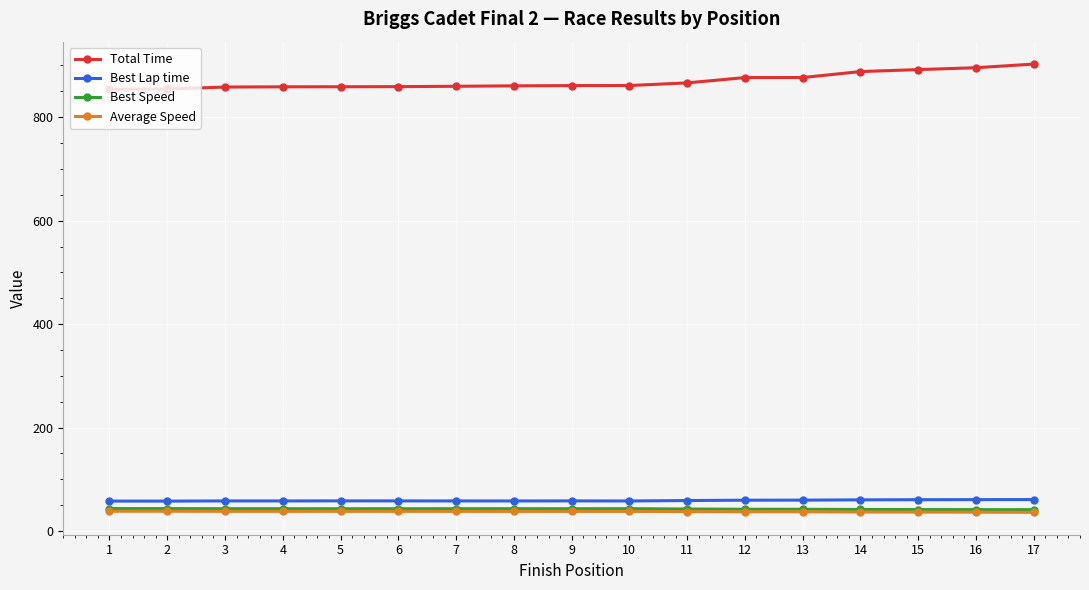

What is the minimum value for Best Speed?

41.4